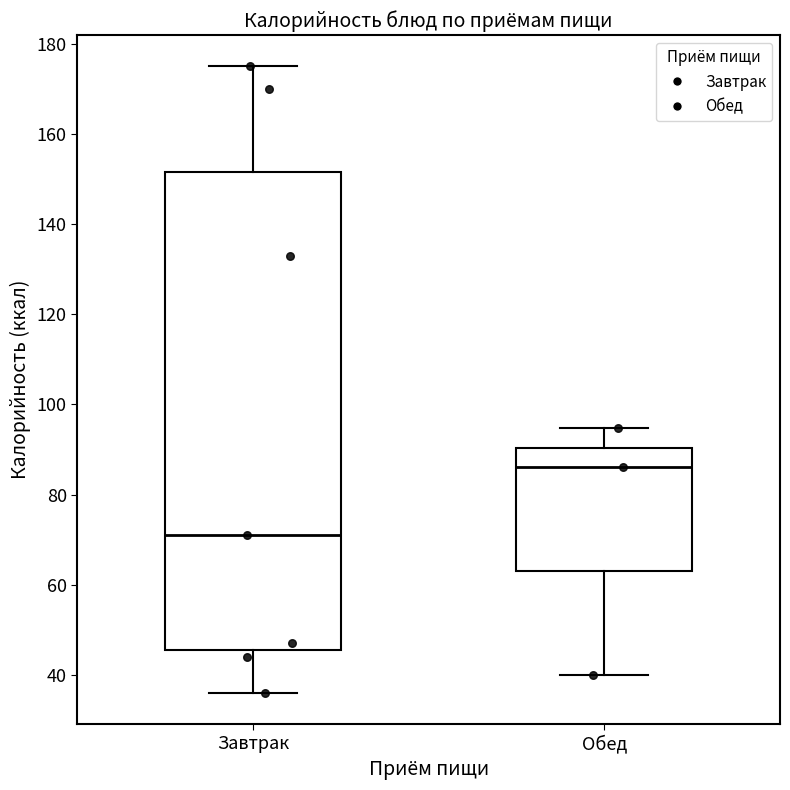

Reading left to right, read every box against the y-axis: the position of its median line, the range the box covers, and the ends of its whiskers. The values are not printed on the chart, so give them approximately, as read against the axis.

Завтрак: median 72, box 46 to 152, whiskers 36 to 176
Обед: median 86, box 64 to 90, whiskers 40 to 94